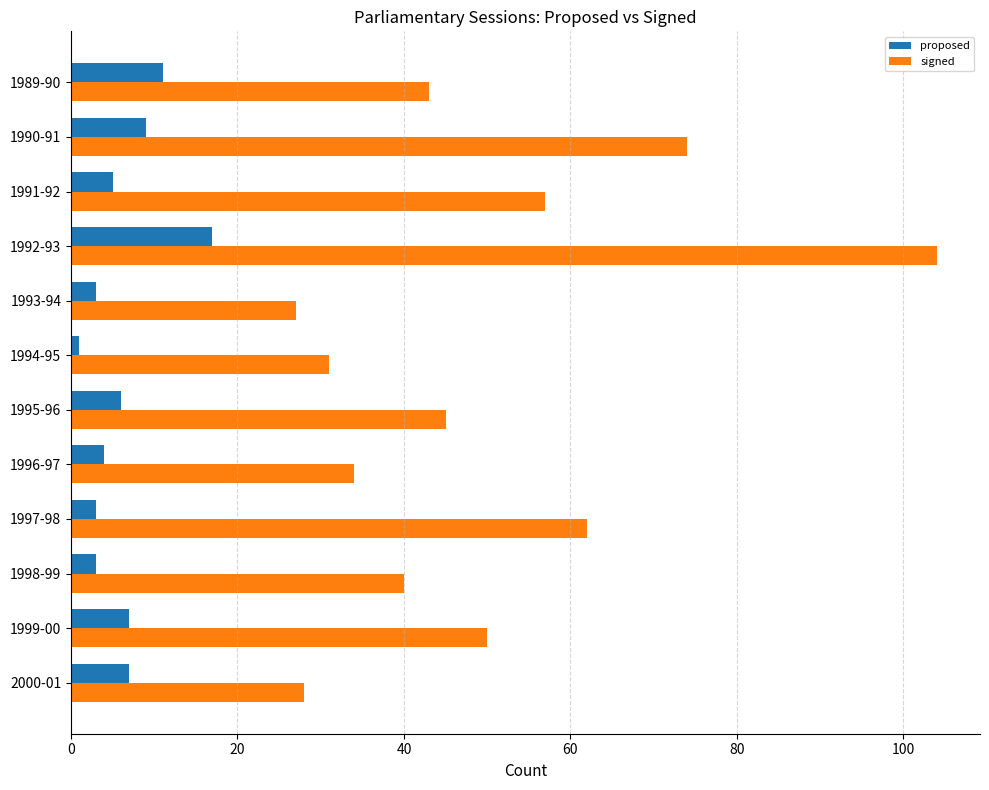

Which series changed the most between 1999-00 and 1990-91?

signed